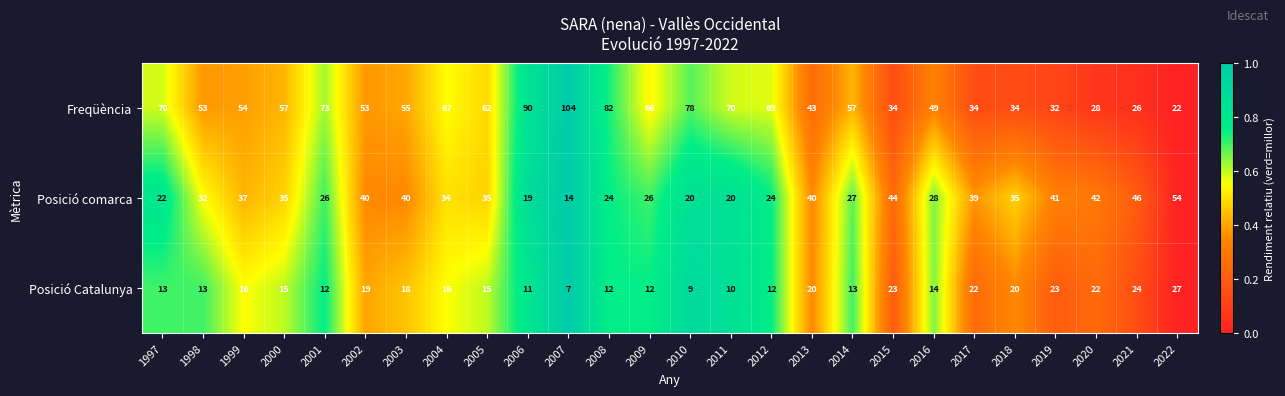

Which series has the largest range (max minus min)?

Freqüència